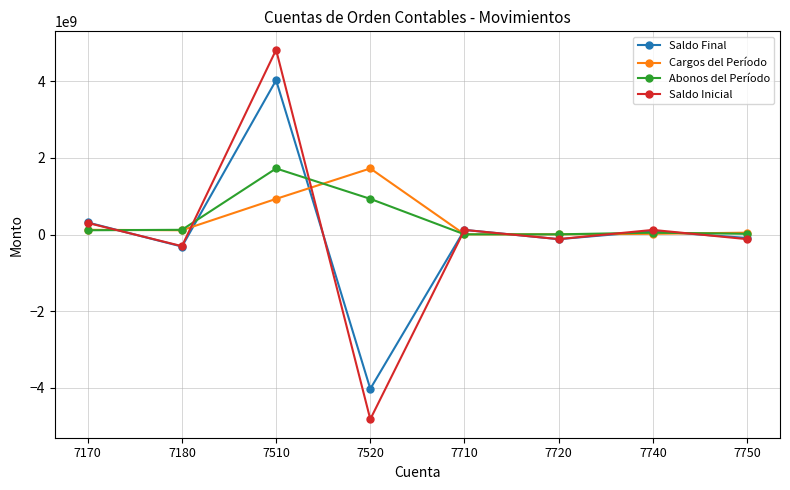

The value of Saldo Final at 7520 is -6142274376.3. True or false?

False